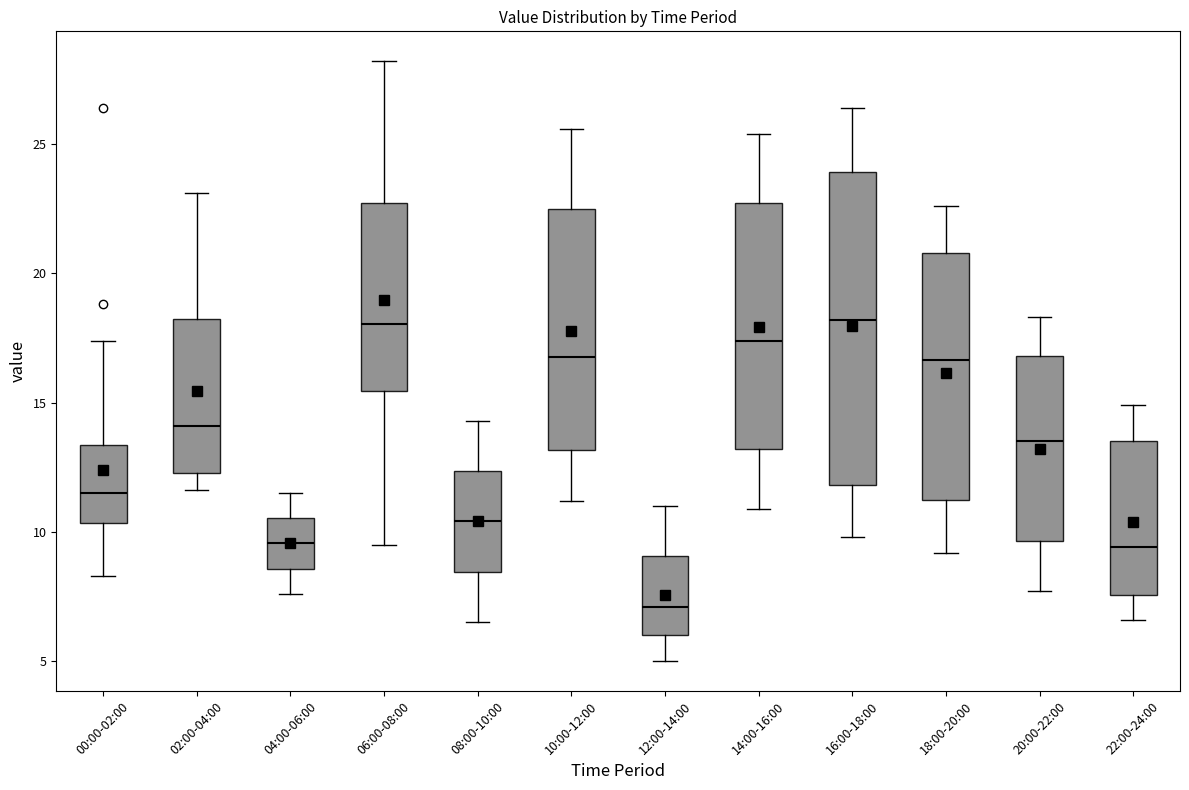

Which box is the tallest, from its lower edge to its upper edge?

16:00-18:00